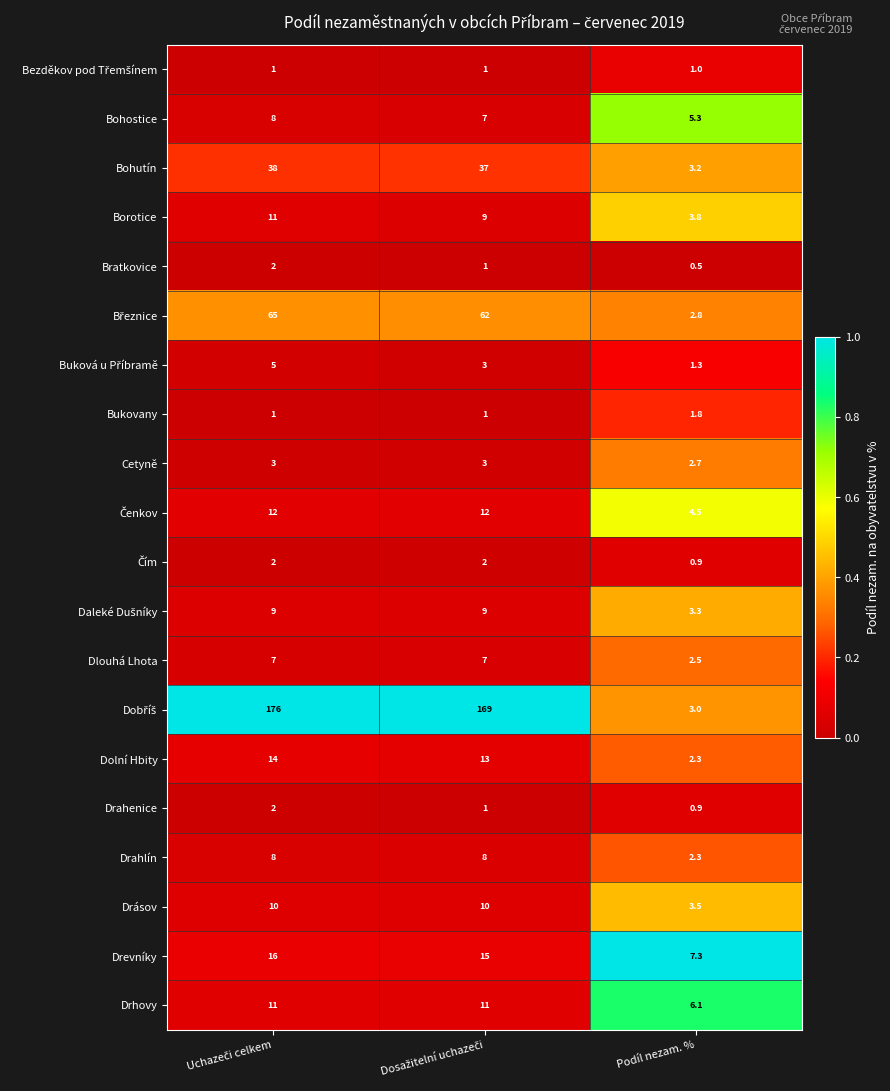

What is the smallest value displayed?

0.5